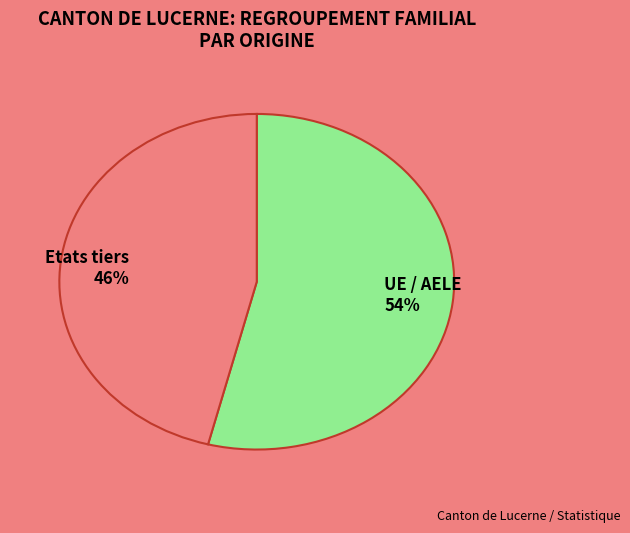

To the nearest percent, what is the difference between the Etats tiers and UE / AELE slice percentages?

8%